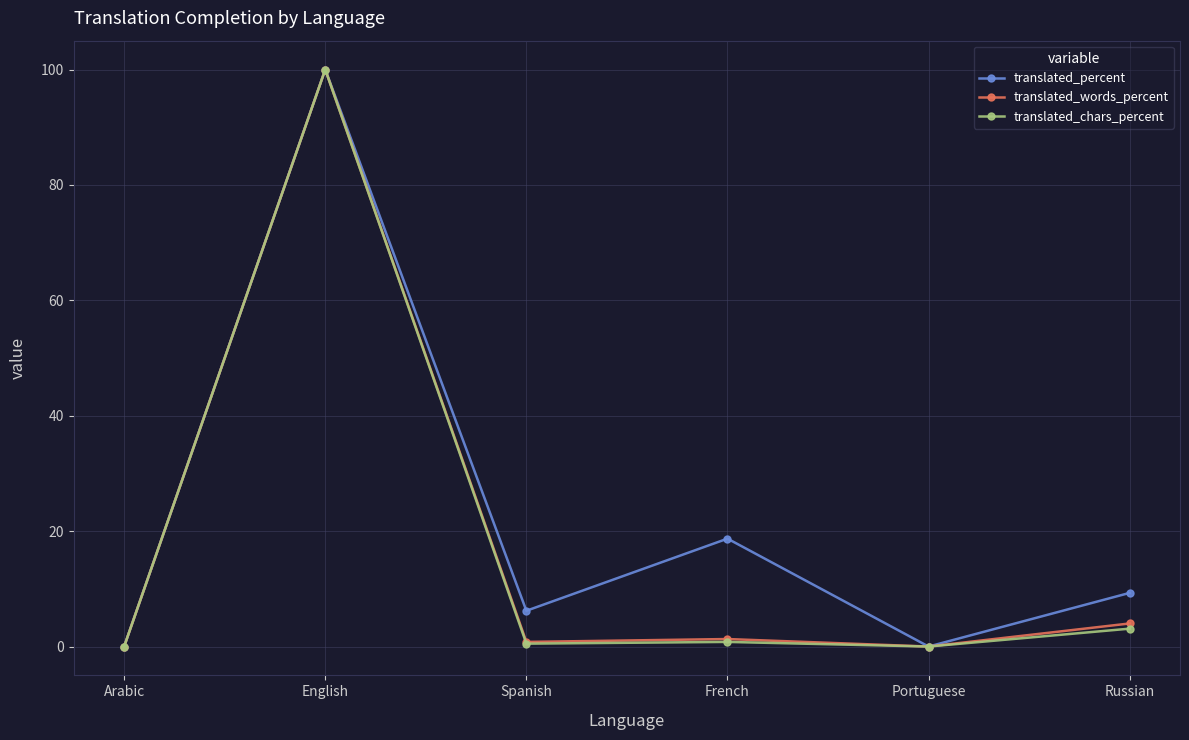

What is the label of the 2nd point from the left?

English